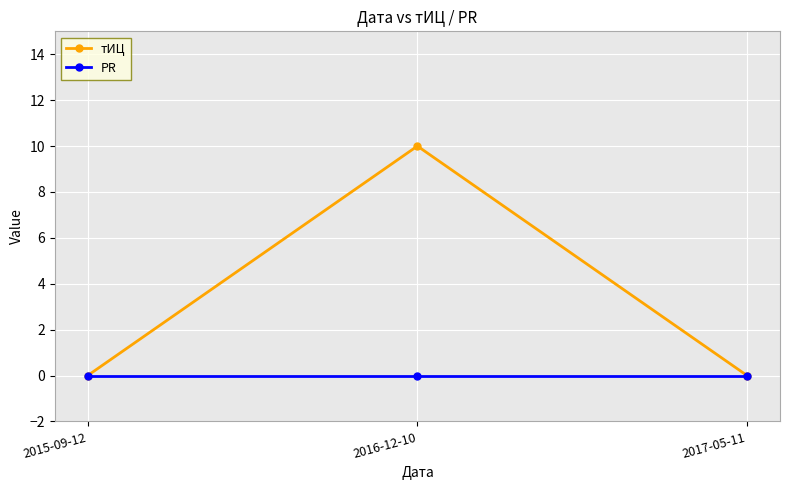

Reading left to right, extract all data points from this chart.

тИЦ: 0	10	0
PR: 0	0	0